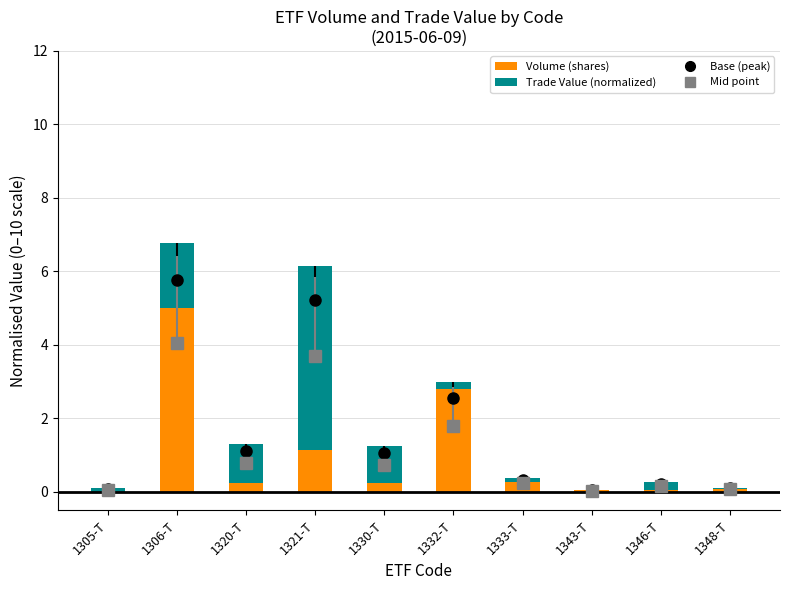

At which label is Trade Value (normalized) closest to 2?

1306-T